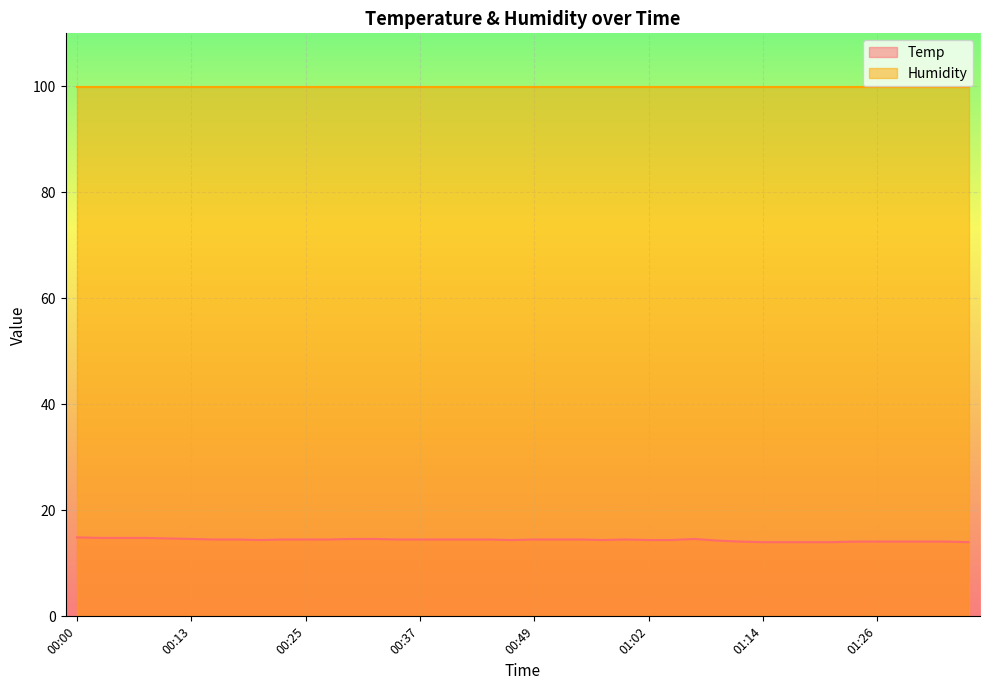

Rank the categories by value from lowest to highest.

01:14, 01:16, 01:19, 01:21, 01:36, 01:11, 01:24, 01:26, 01:29, 01:31, 01:34, 01:09, 00:20, 00:47, 00:57, 01:02, 01:04, 00:15, 00:18, 00:22, 00:25, 00:27, 00:35, 00:37, 00:40, 00:42, 00:44, 00:49, 00:52, 00:54, 00:59, 00:13, 00:30, 00:32, 01:07, 00:10, 00:03, 00:05, 00:07, 00:00